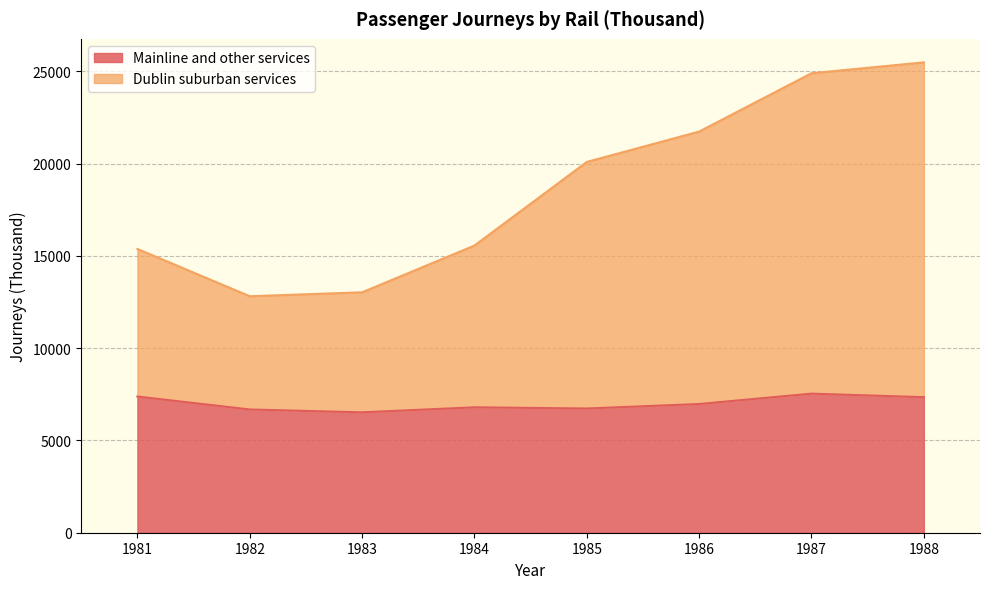

Which series has the largest range (max minus min)?

Dublin suburban services